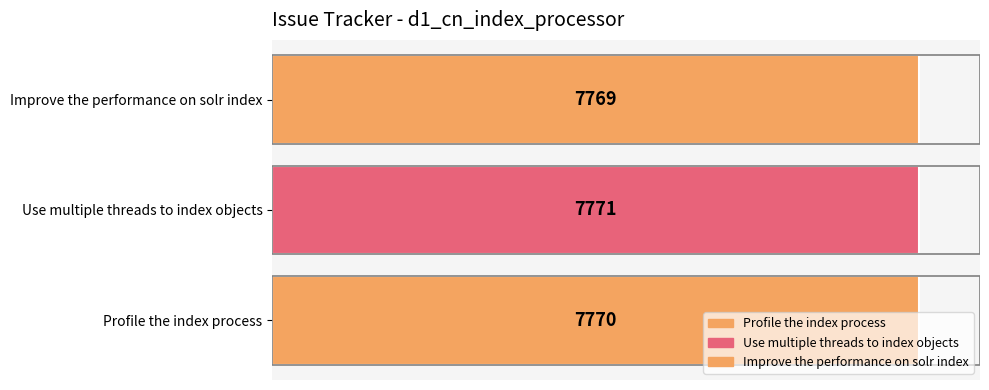

Approximately how many times larger is the value at Profile the index process compared to Use multiple threads to index objects?

1.0